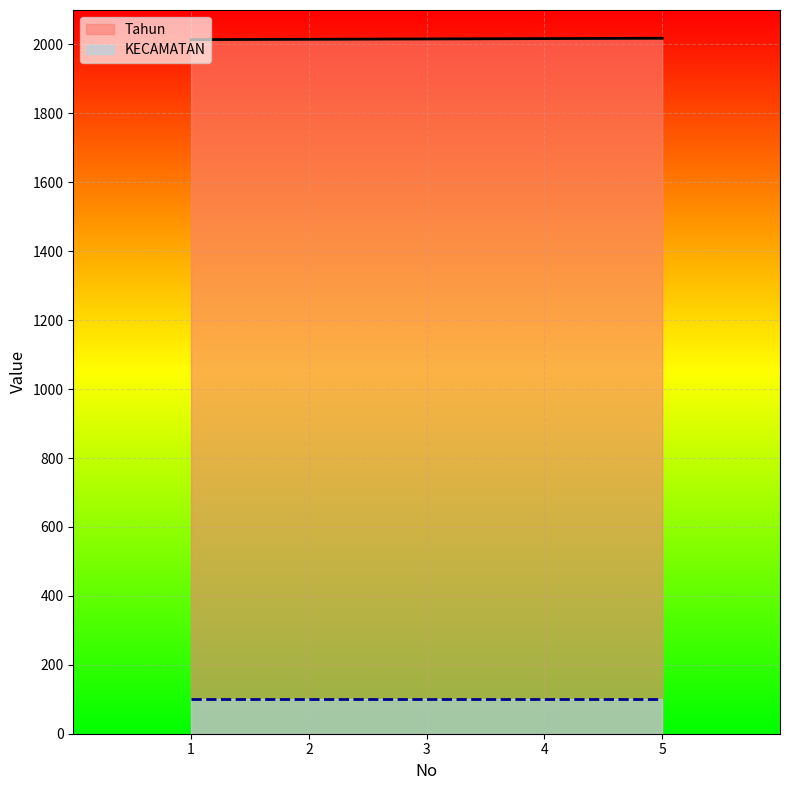

Where does the data first go above 2016?

4